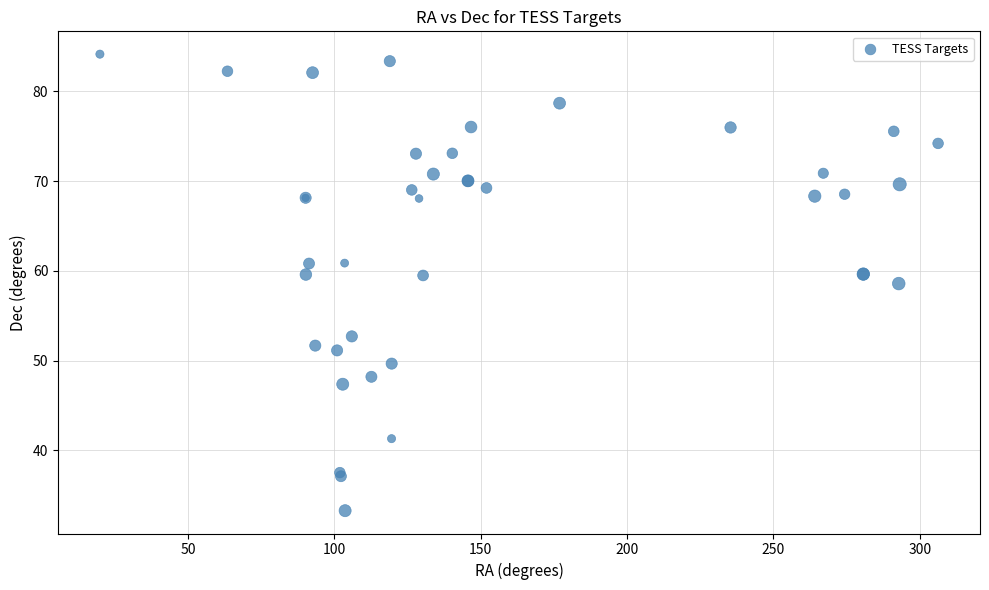

What Y value in the scatter plot is closest to 58?

58.6